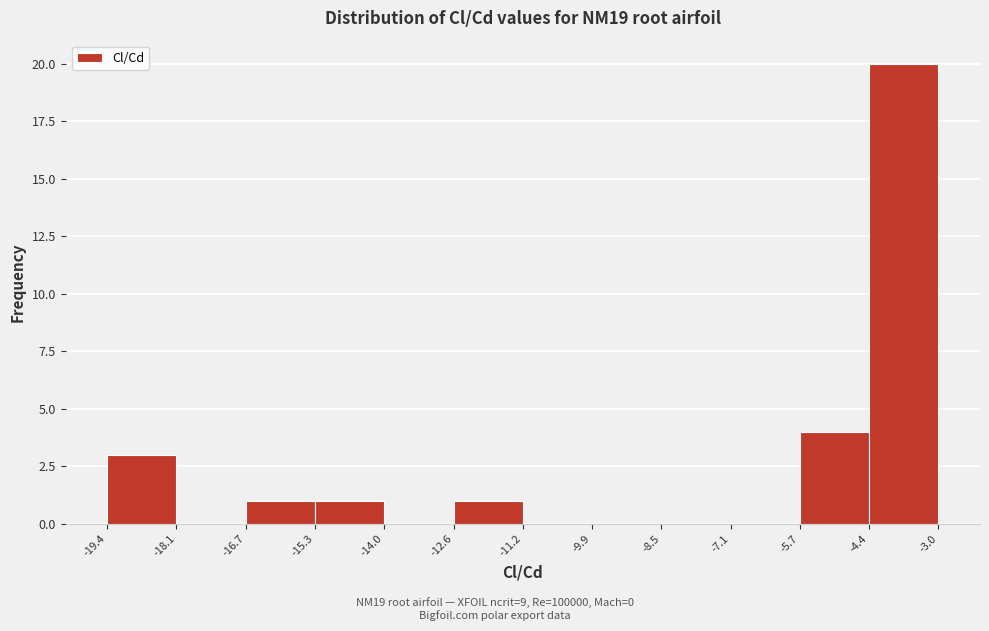

Reading left to right, list every bar in this chart as the range it spans on the x-axis followed by its height. The values are not printed on the chart, so give them approximately, as read against the axis.

-19.4 to -18.1: 3
-18.1 to -16.7: 0
-16.7 to -15.3: 1
-15.3 to -14.0: 1
-14.0 to -12.6: 0
-12.6 to -11.2: 1
-11.2 to -9.9: 0
-9.9 to -8.5: 0
-8.5 to -7.1: 0
-7.1 to -5.7: 0
-5.7 to -4.4: 4
-4.4 to -3.0: 20